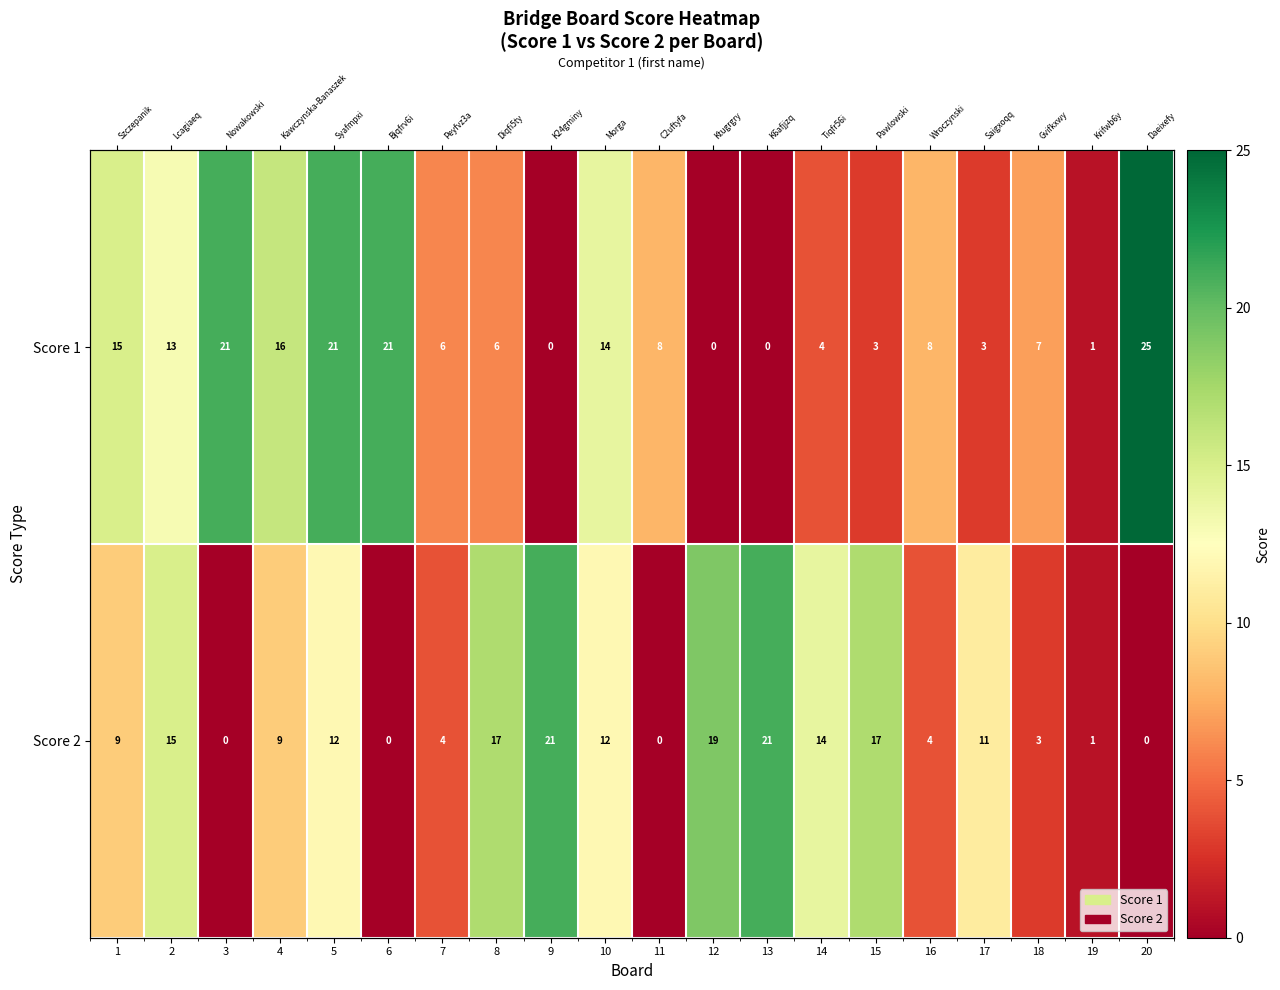

What is the sum of all Score 1 values?

192